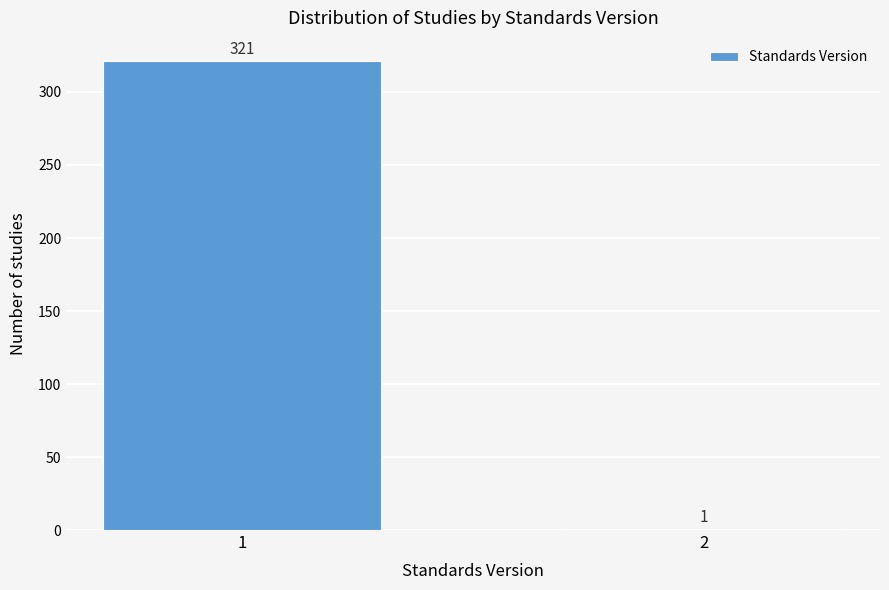

Reading right to left, transcribe all the data shown in this chart.

2=1	1=321